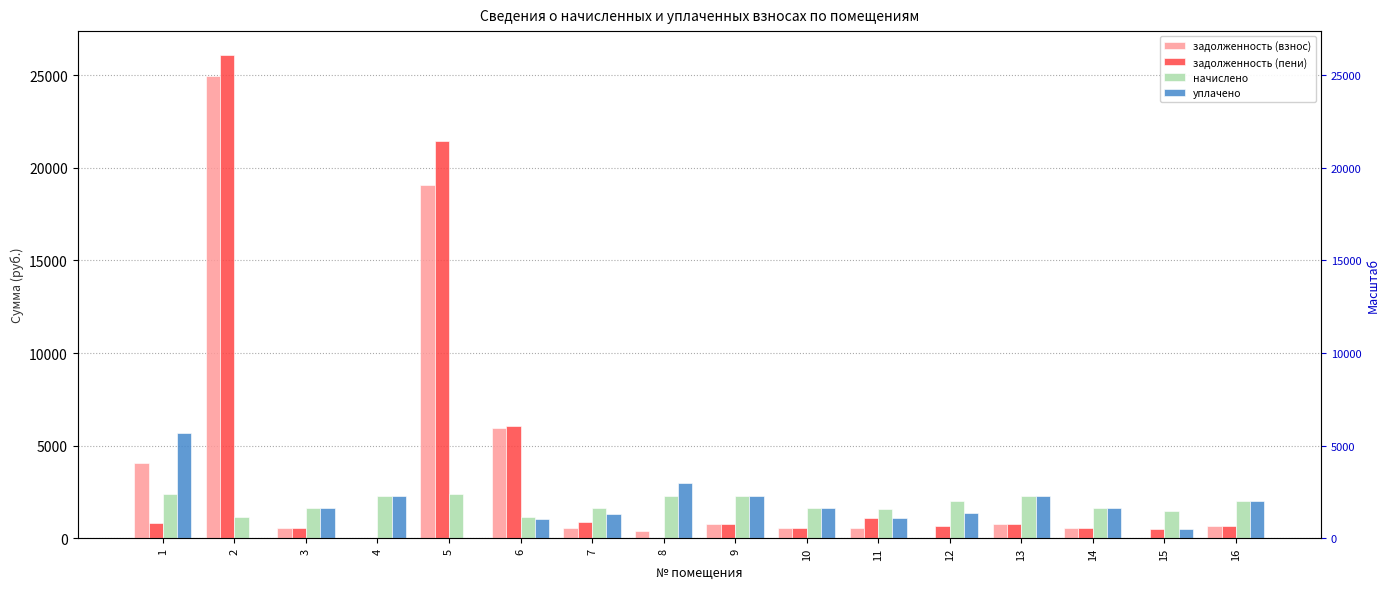

What is the total value across all series at 12?

4054.6